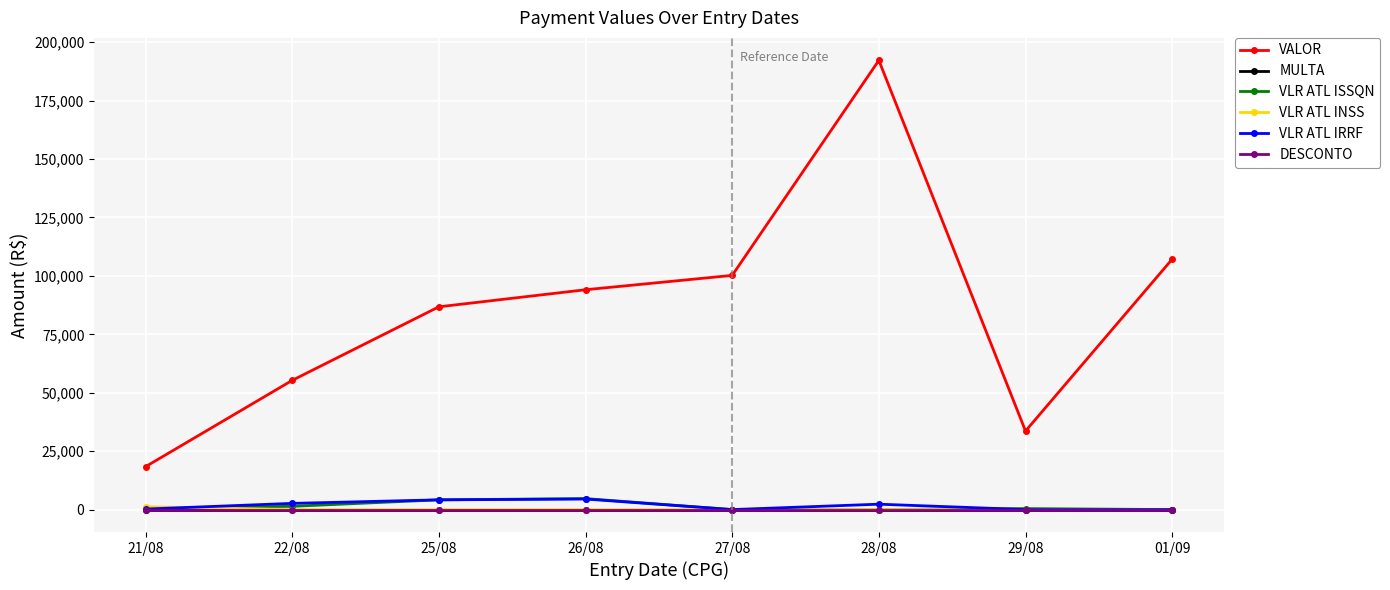

Which series has the largest total across all categories?

VALOR